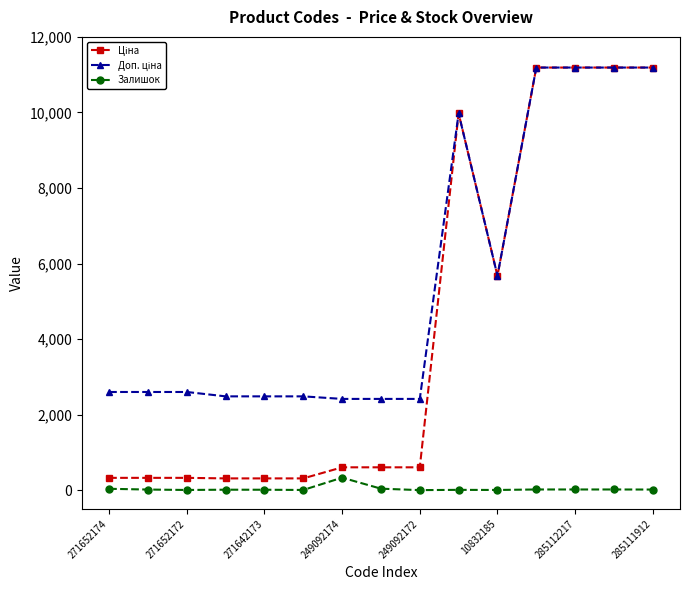

At how many categories does at least one series exceed 1218?

15